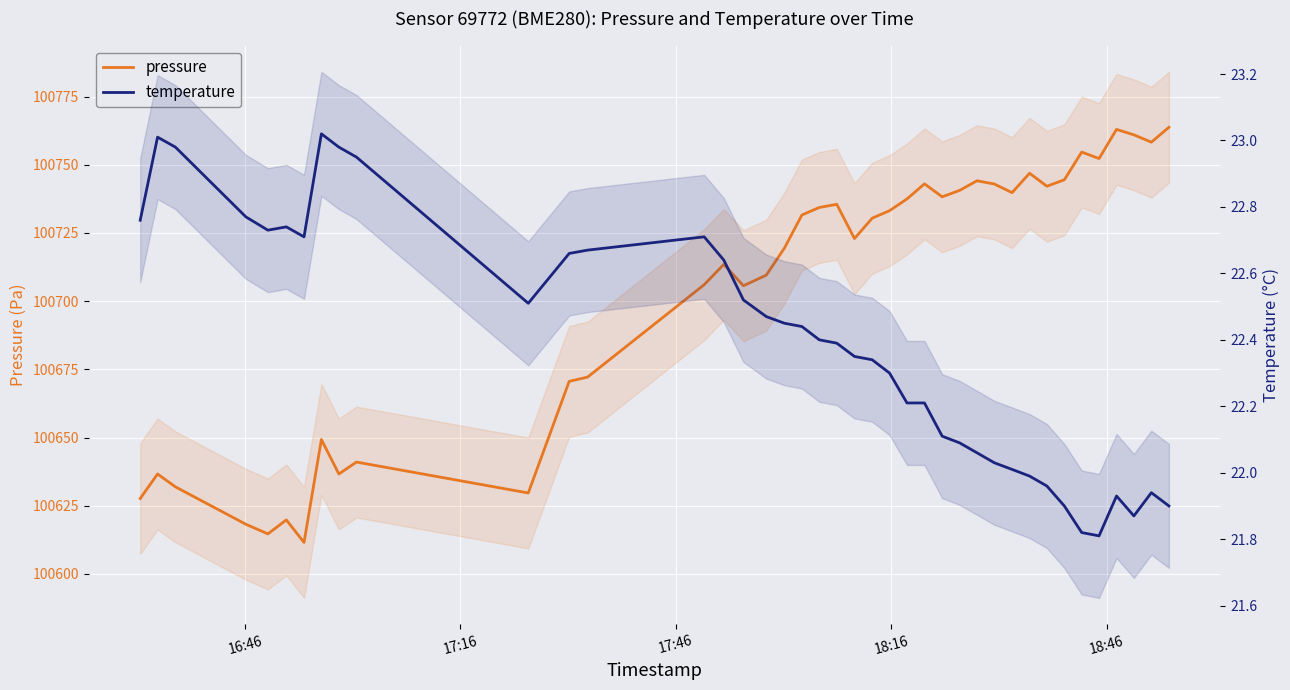

True or false: pressure and temperature cross at least once.

False